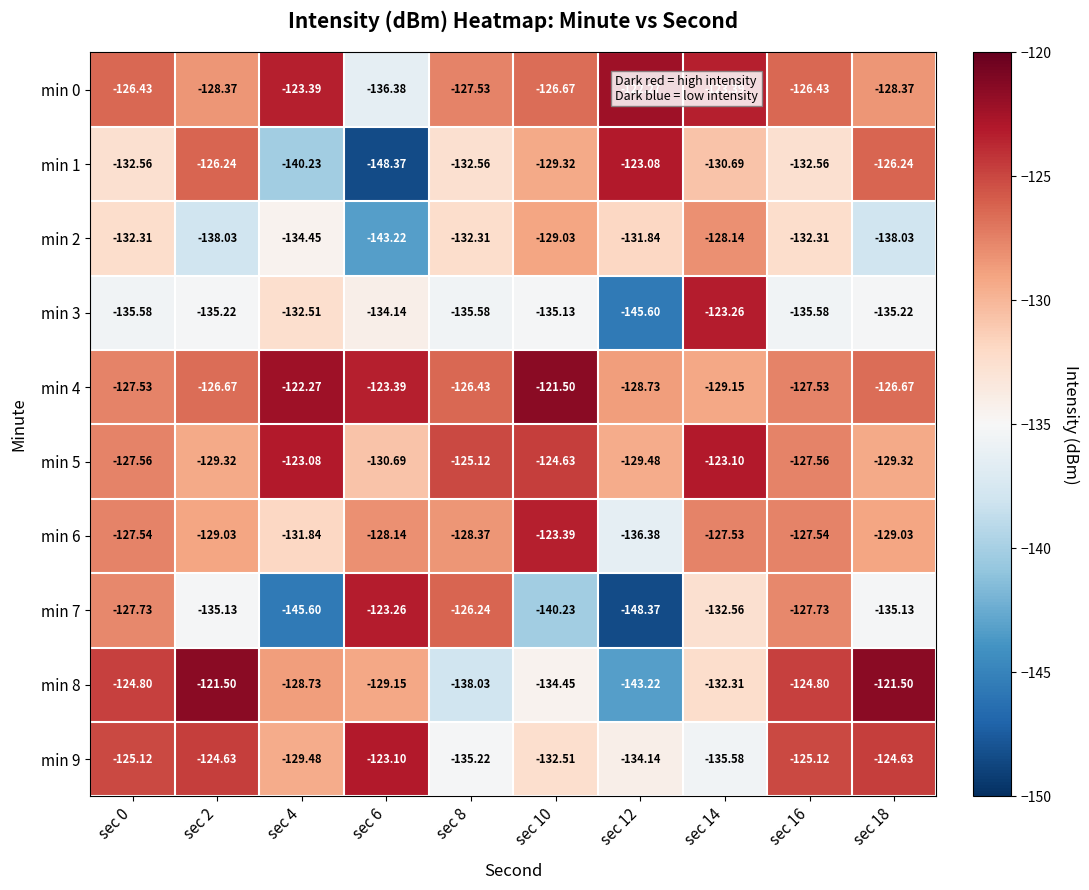

Is the value of min 7 at sec 14 greater than the value of min 6 at sec 10?

No